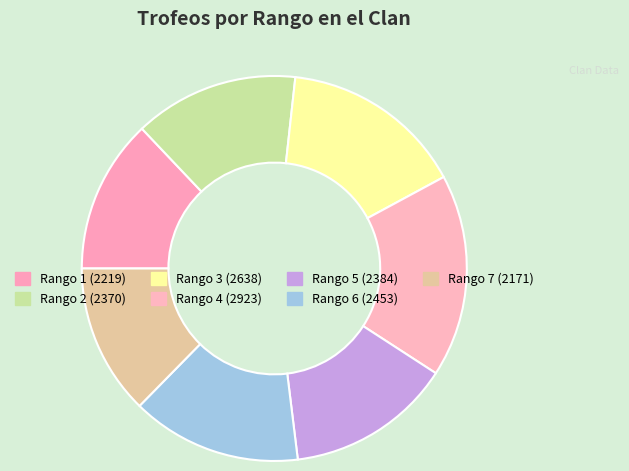

How many slices are in this pie chart?

7